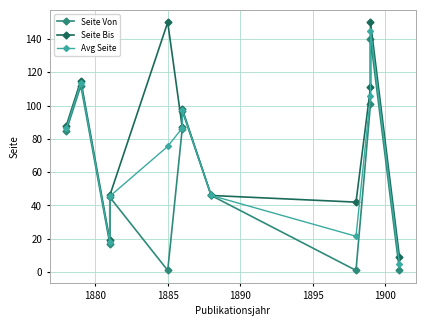

What are all the series names shown in the legend?

Seite Von, Seite Bis, Avg Seite